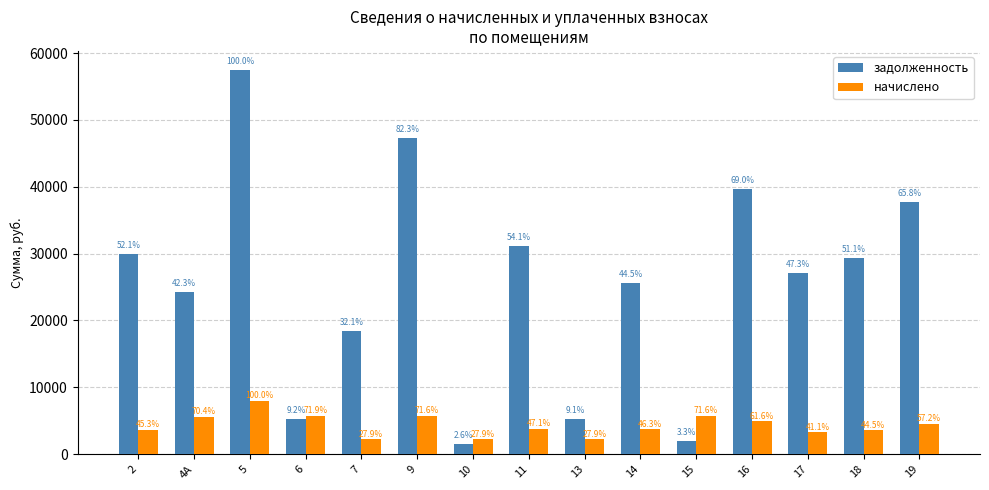

Are the bars grouped side by side (vs. stacked)?

Yes